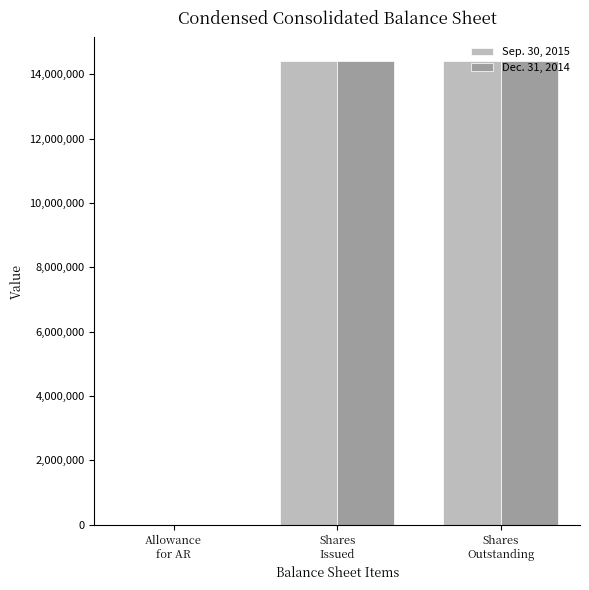

What is the greatest value displayed?

14428634